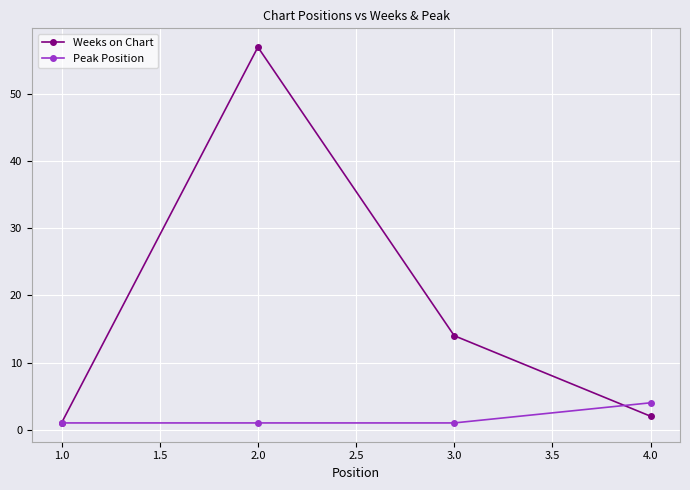

Is it true that Peak Position equals 1 at 1.0?

True